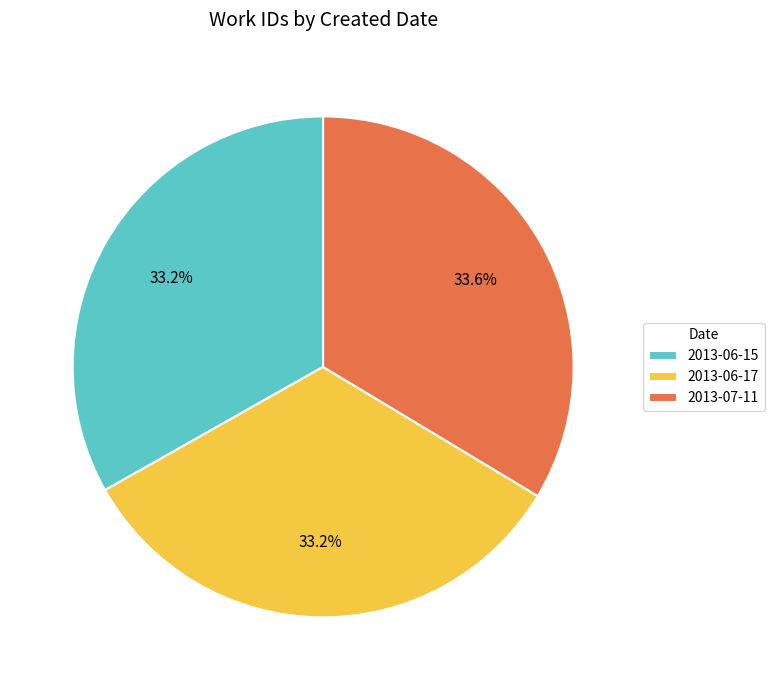

Does any single category account for the majority?

No